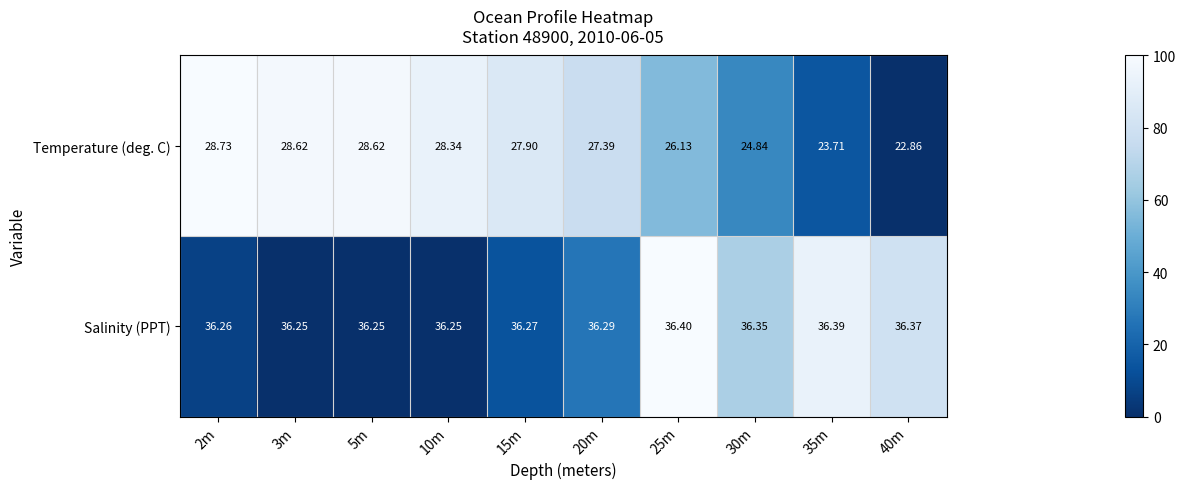

List the series in order of their overall mean, lowest first.

Temperature (deg. C), Salinity (PPT)